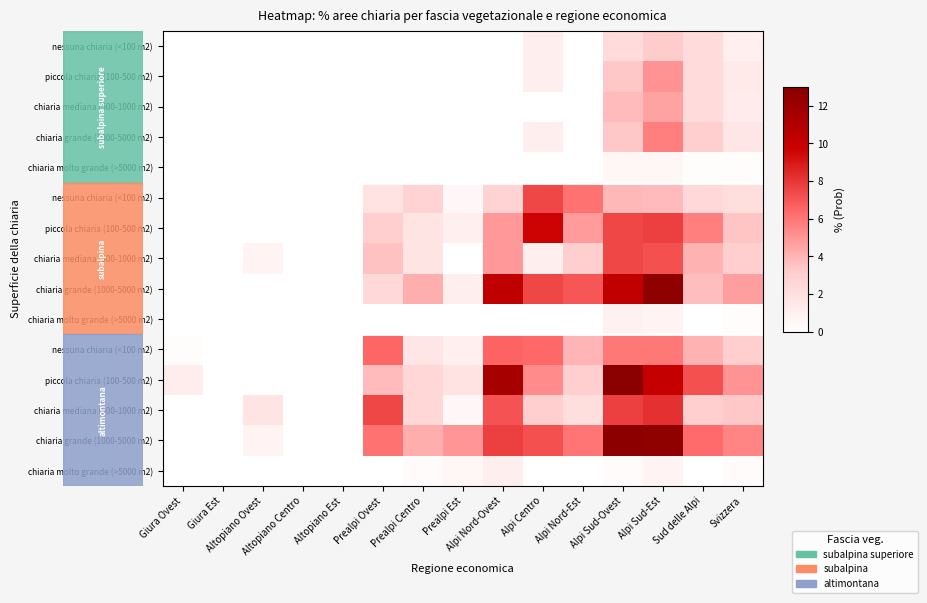

How many categories are shown in the chart?

15